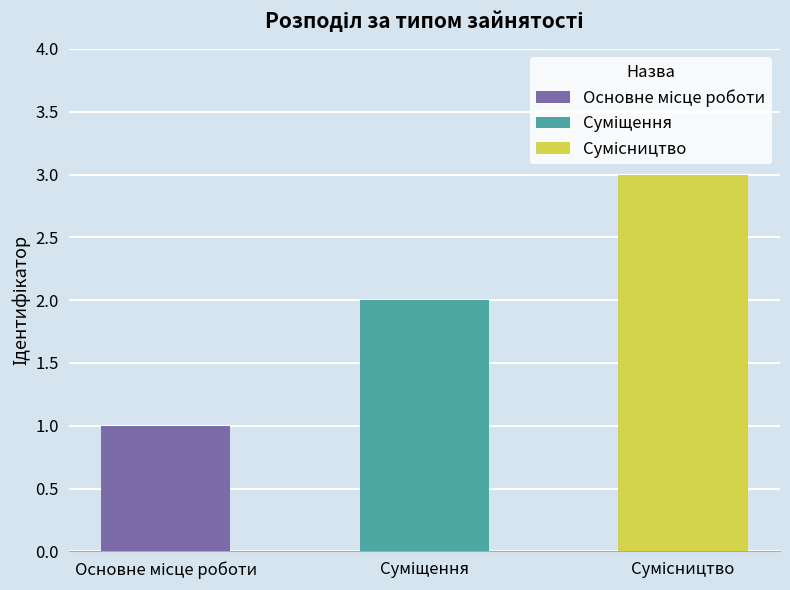

Reading left to right, list all the values displayed in this chart.

Основне місце роботи=1	Суміщення=2	Сумісництво=3